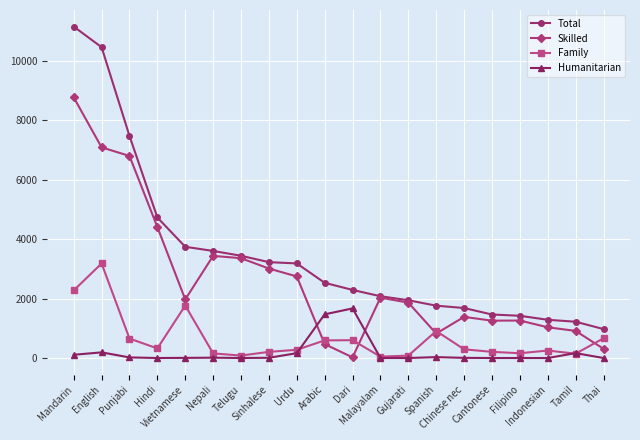

Does the chart display data point markers on the line(s)?

Yes